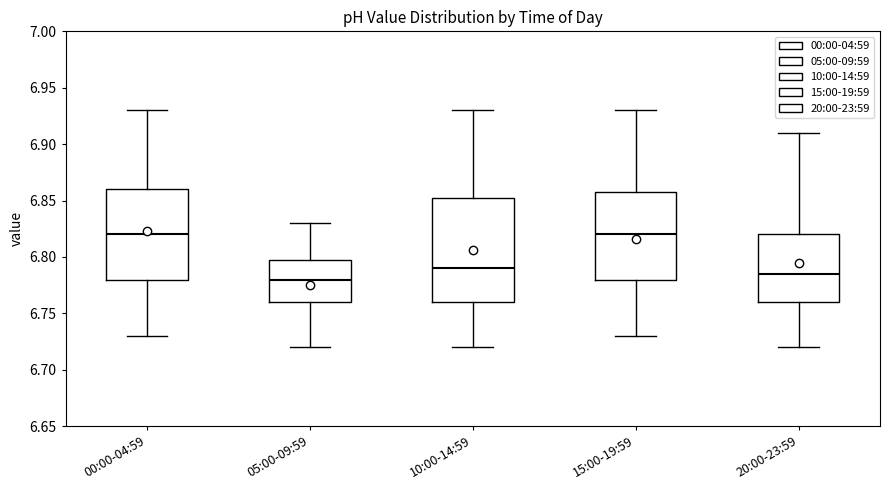

Reading left to right, read every box against the y-axis: the position of its median line, the range the box covers, and the ends of its whiskers. The values are not printed on the chart, so give them approximately, as read against the axis.

00:00-04:59: median 6.820, box 6.780 to 6.860, whiskers 6.730 to 6.930
05:00-09:59: median 6.780, box 6.760 to 6.800, whiskers 6.720 to 6.830
10:00-14:59: median 6.790, box 6.760 to 6.855, whiskers 6.720 to 6.930
15:00-19:59: median 6.820, box 6.780 to 6.860, whiskers 6.730 to 6.930
20:00-23:59: median 6.785, box 6.760 to 6.820, whiskers 6.720 to 6.910